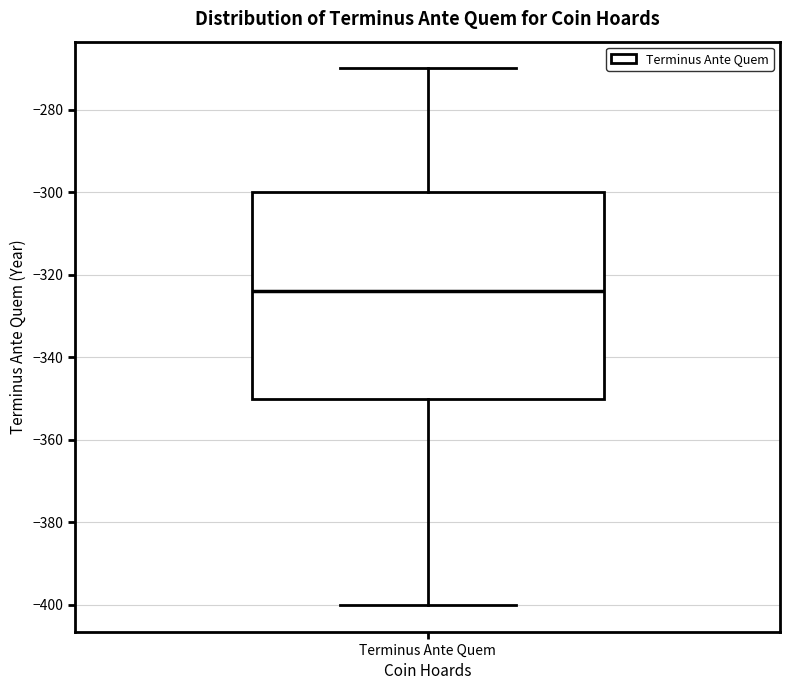

Where is the lower edge of the box for Terminus Ante Quem on the y-axis? The values are not printed on the chart, so give them approximately, as read against the axis.

-350